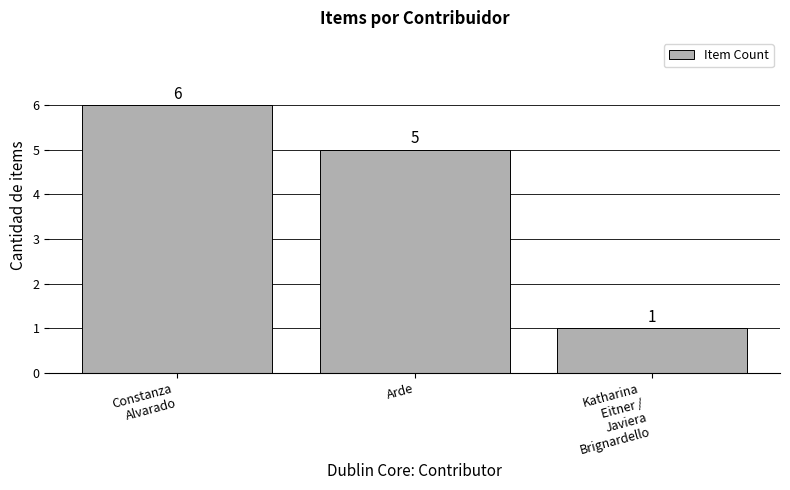

What position from the left is Katharina
Eitner /
Javiera
Brignardello?

3